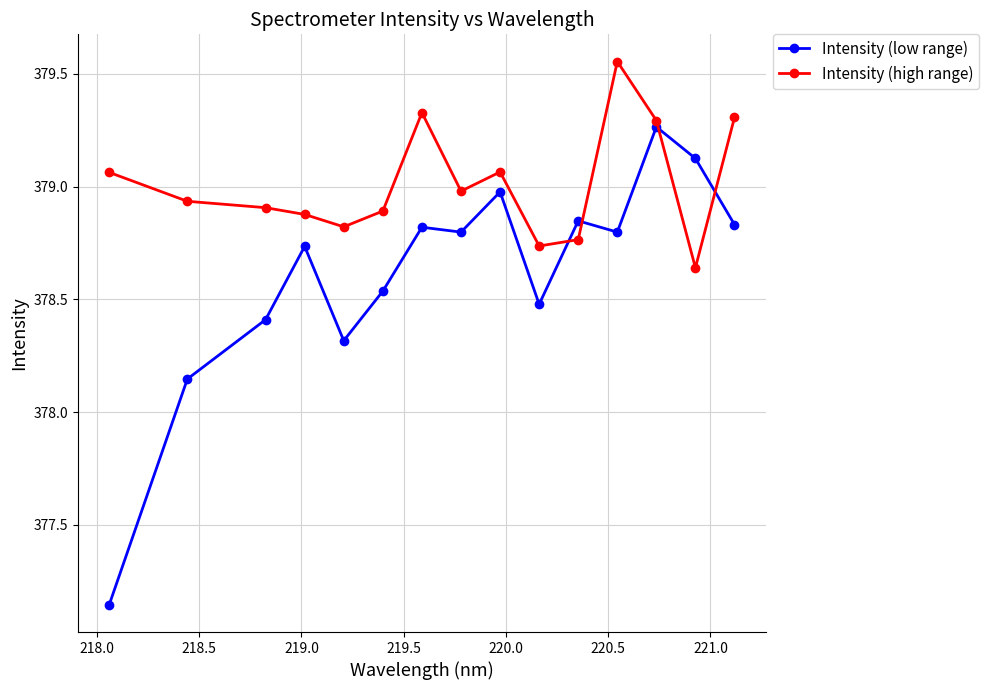

What are all the series names shown in the legend?

Intensity (low range), Intensity (high range)